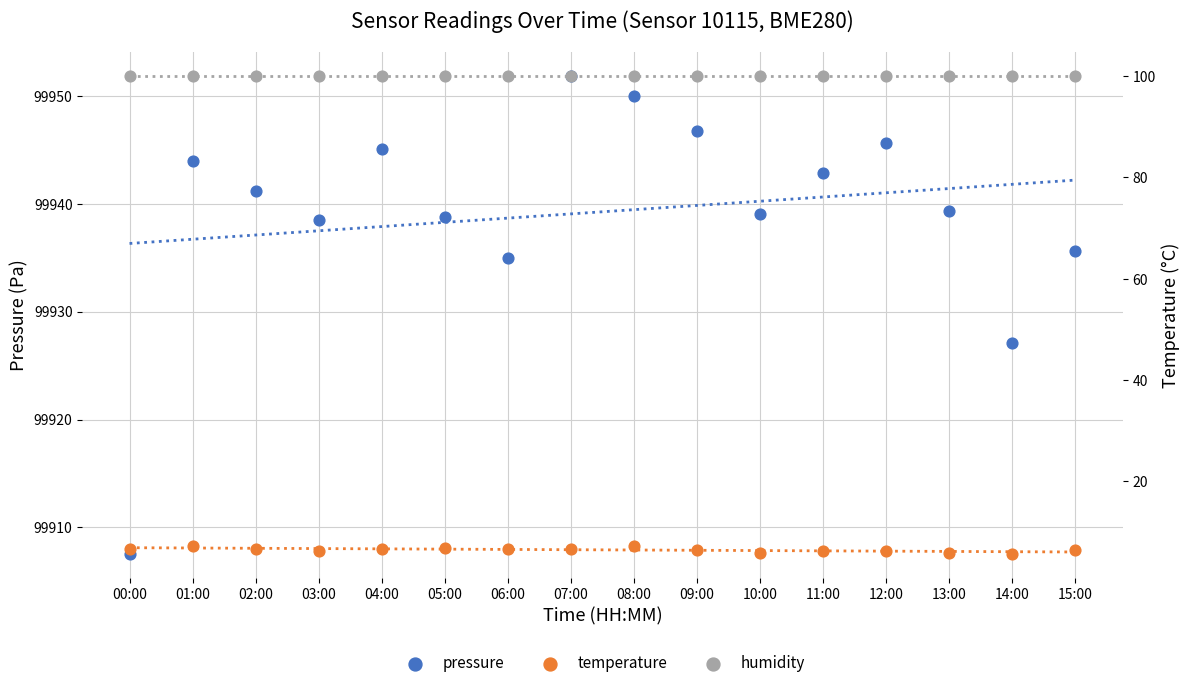

Which series has the widest spread of Y values?

pressure